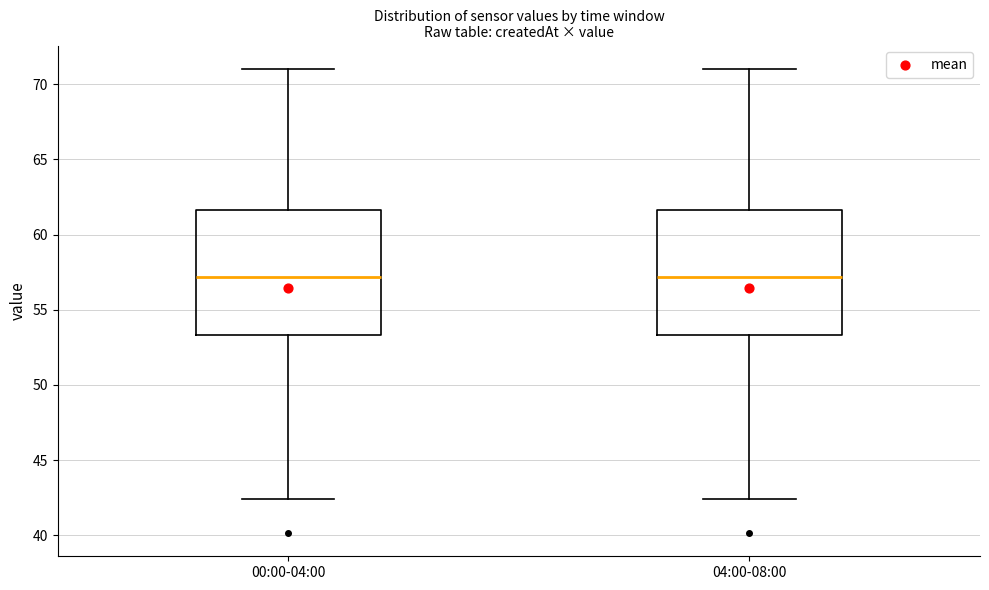

Reading left to right, read every box against the y-axis: the position of its median line, the range the box covers, and the ends of its whiskers. The values are not printed on the chart, so give them approximately, as read against the axis.

00:00-04:00: median 57.0, box 53.5 to 61.5, whiskers 42.5 to 71.0
04:00-08:00: median 57.0, box 53.5 to 61.5, whiskers 42.5 to 71.0